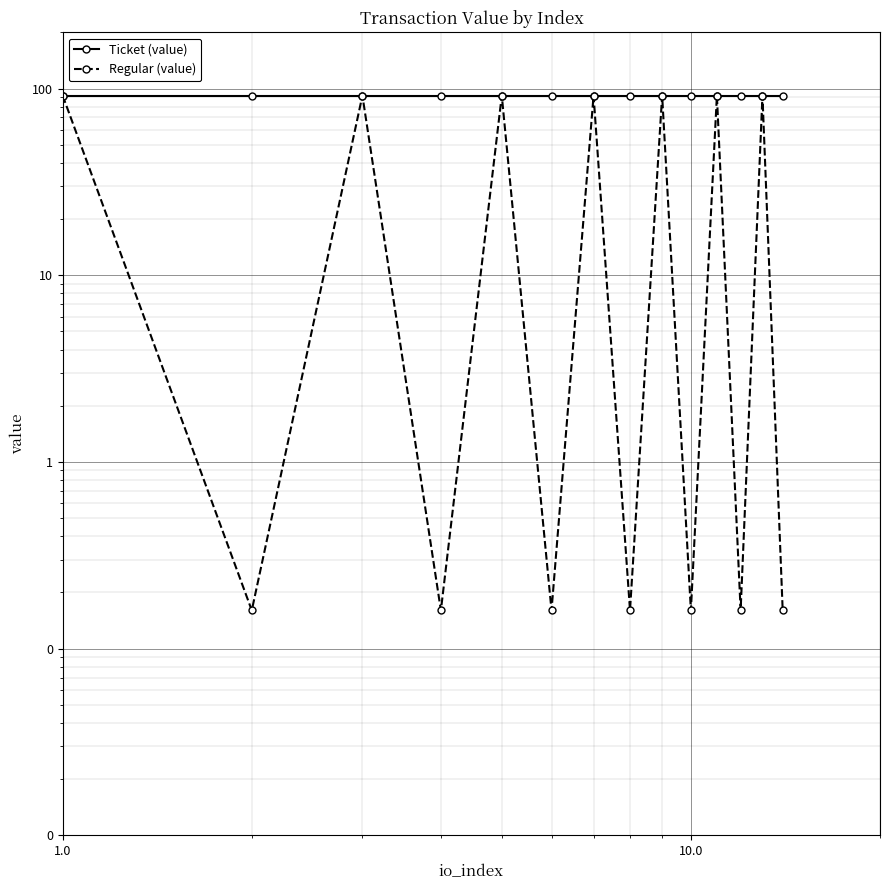

True or false: Ticket (value) and Regular (value) intersect in this chart.

False